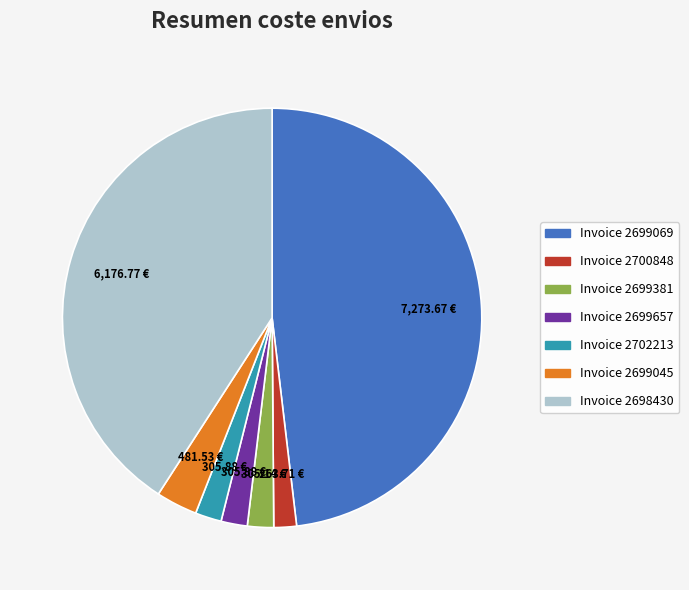

Does Invoice 2700848 account for over 50% of the chart?

No